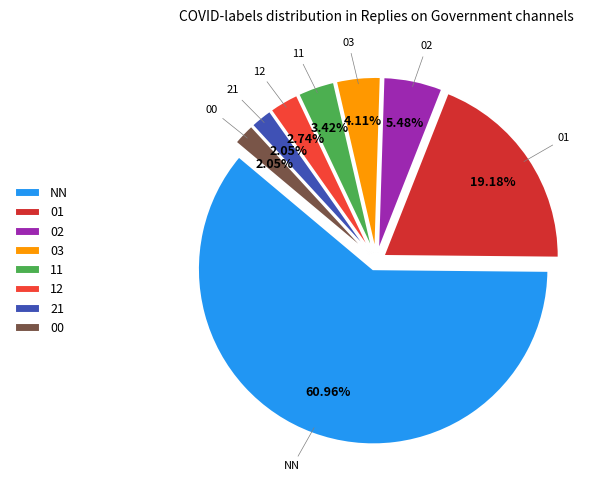

Which slice is the largest?

NN